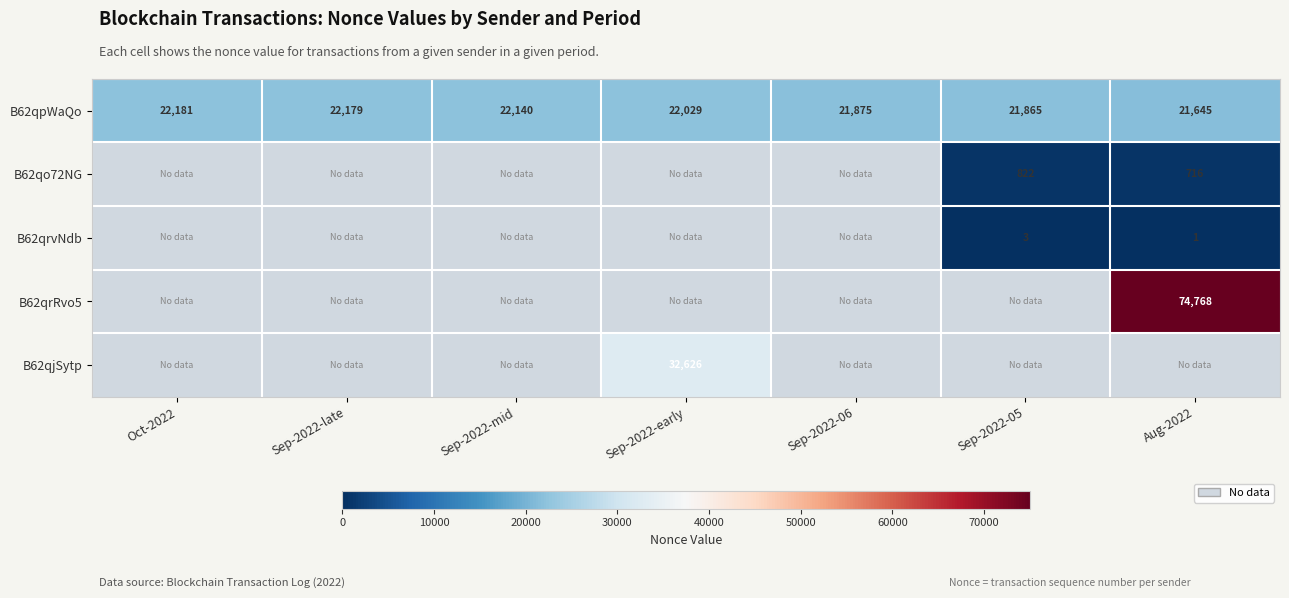

What is the difference between the second highest and minimum values in the B62qpWaQo series?

534